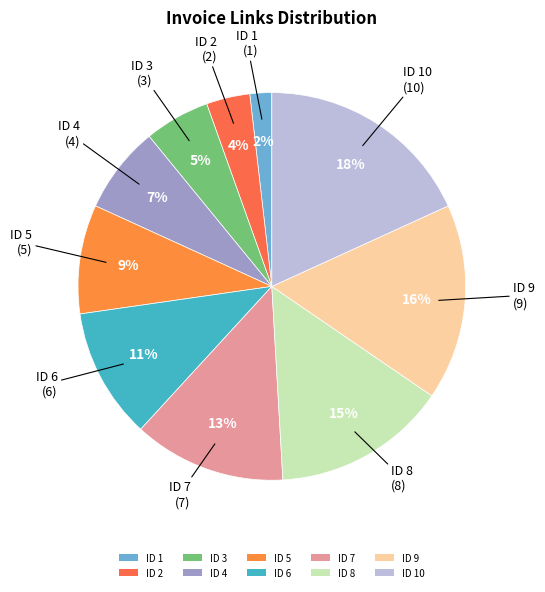

To the nearest percent, what is the difference between the ID 7 and ID 6 slice percentages?

2%